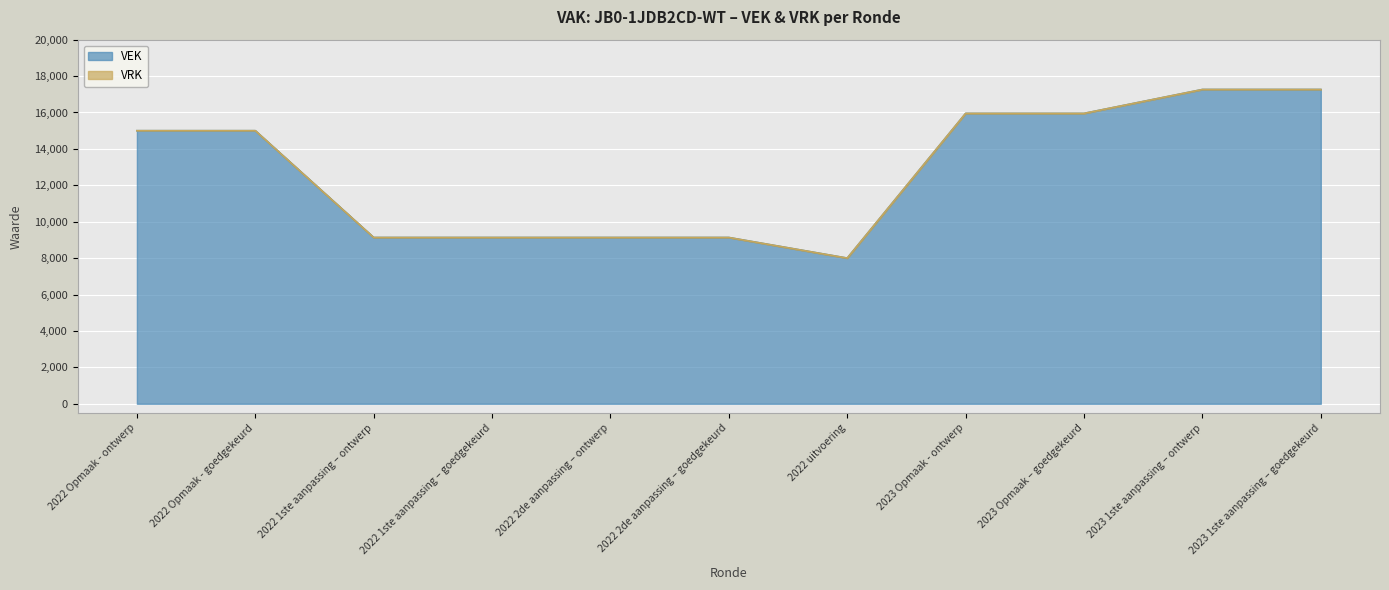

Reading left to right, extract all data points from this chart.

15000	15000	9133	9133	9133	9133	8001	15951	15951	17263	17263